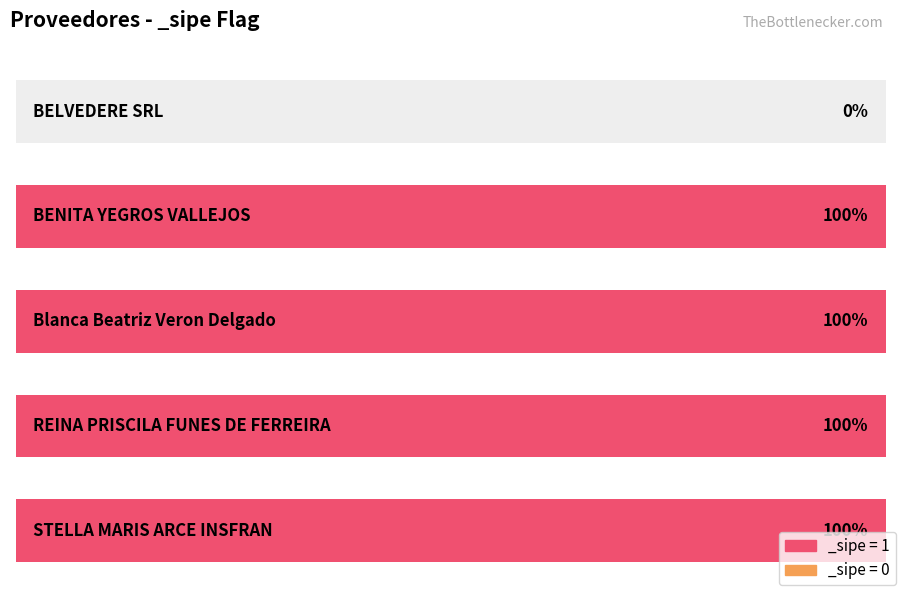

What is the sum of the values at REINA PRISCILA FUNES DE FERREIRA and STELLA MARIS ARCE INSFRAN?

2